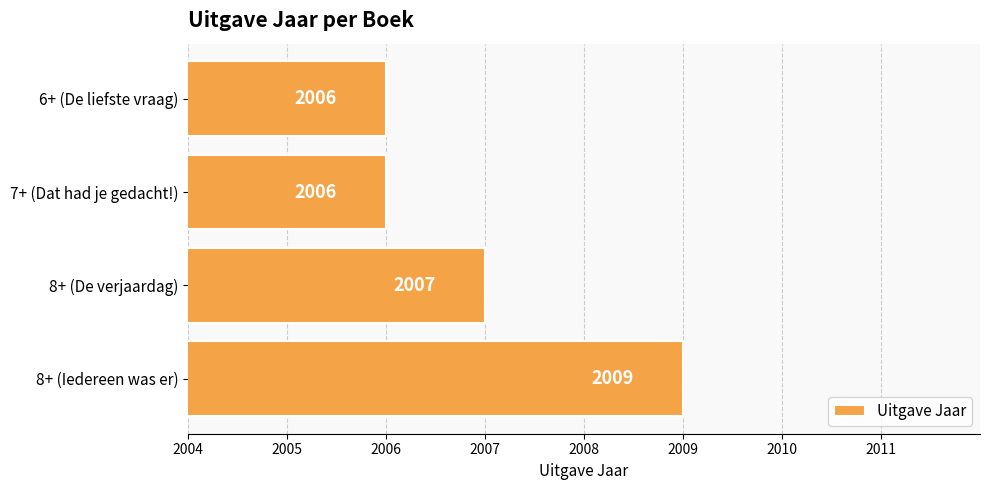

What is the smallest value displayed?

2006